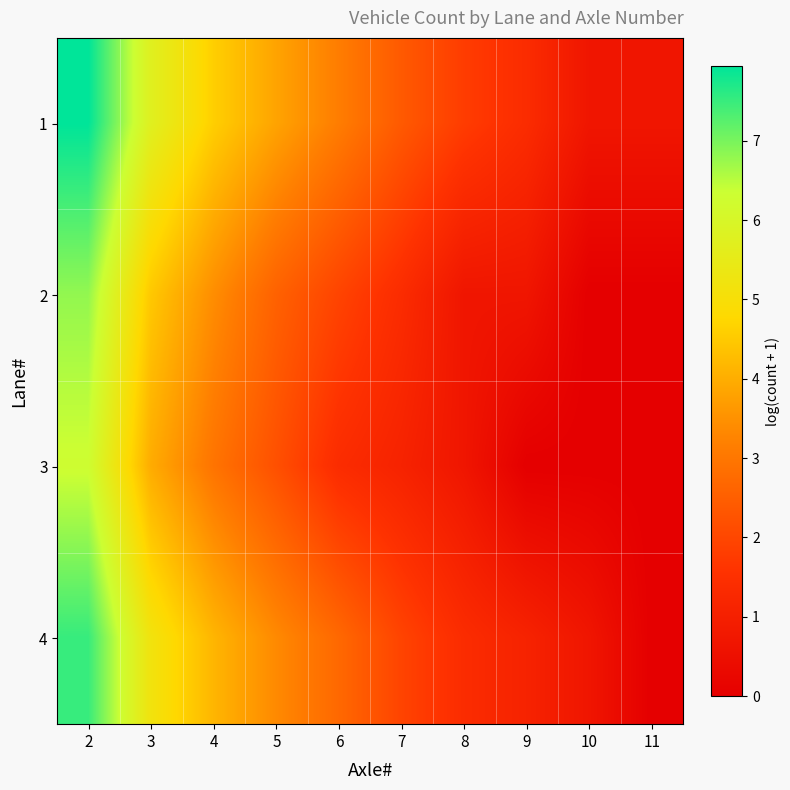

At which category does the chart reach its minimum across all series?

10